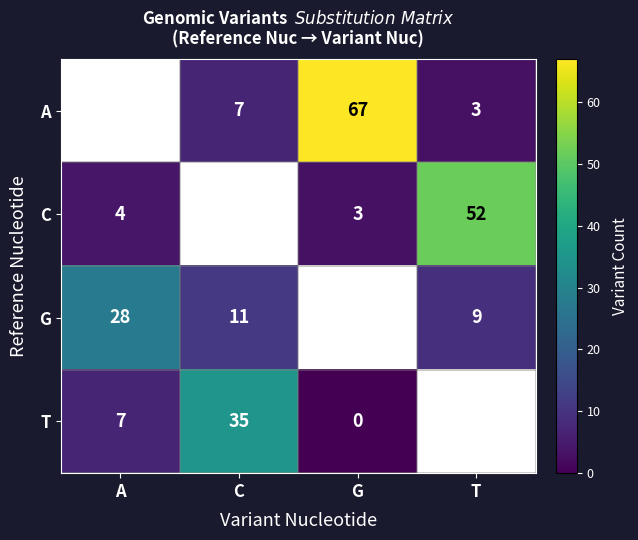

At which category does the chart reach its peak across all series?

G